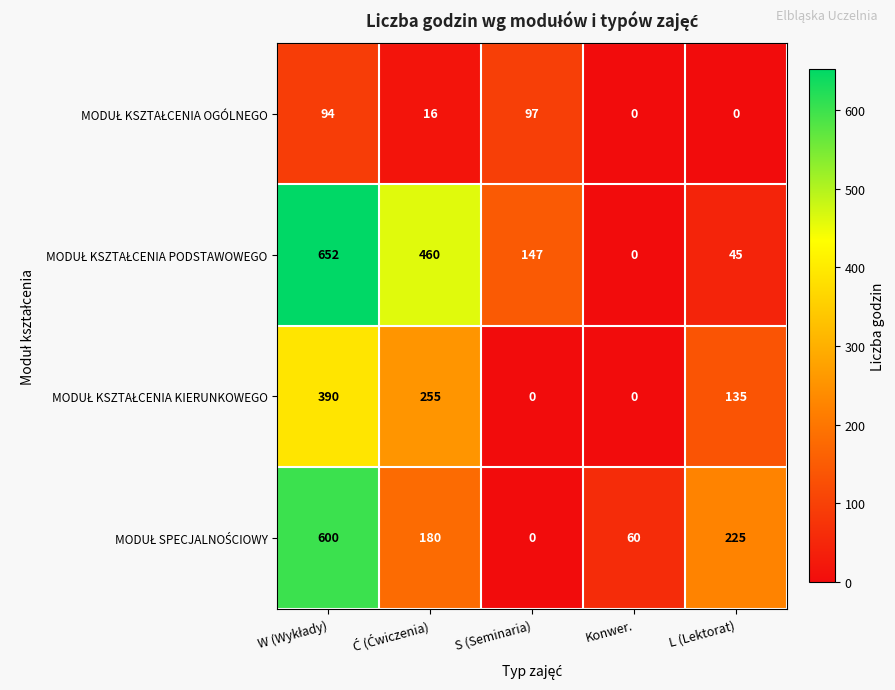

What is the maximum value shown in the chart?

652